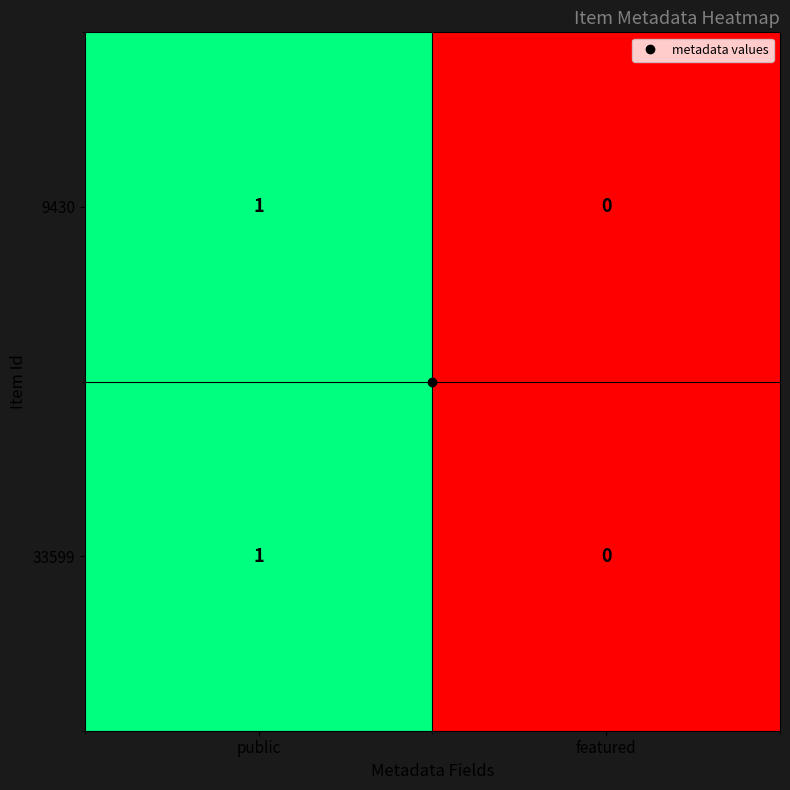

At which category is the sum across all series the highest?

public